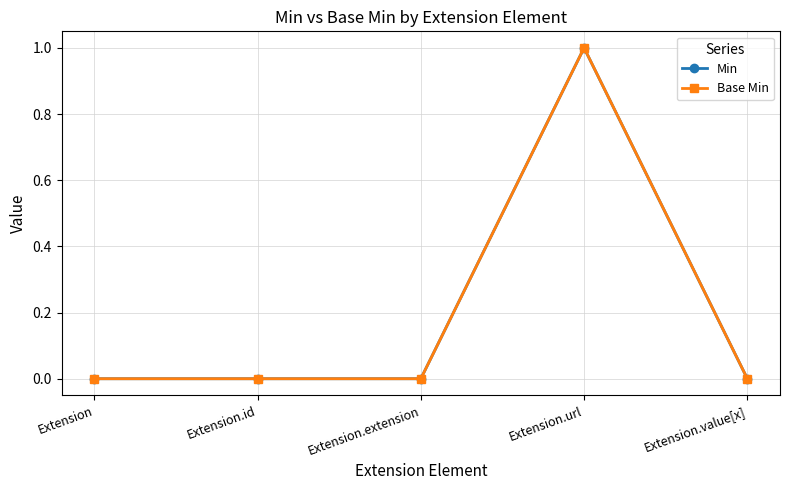

Count the Min values in the range 0 to 1.

5